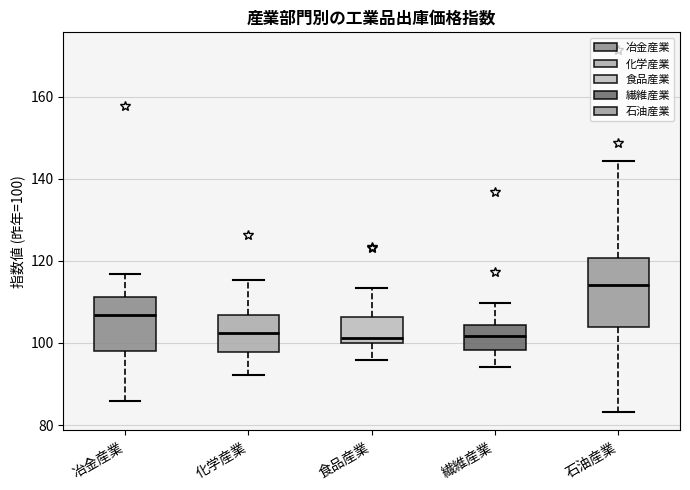

Where does the lower whisker of the box for 冶金産業 end on the y-axis? The values are not printed on the chart, so give them approximately, as read against the axis.

86